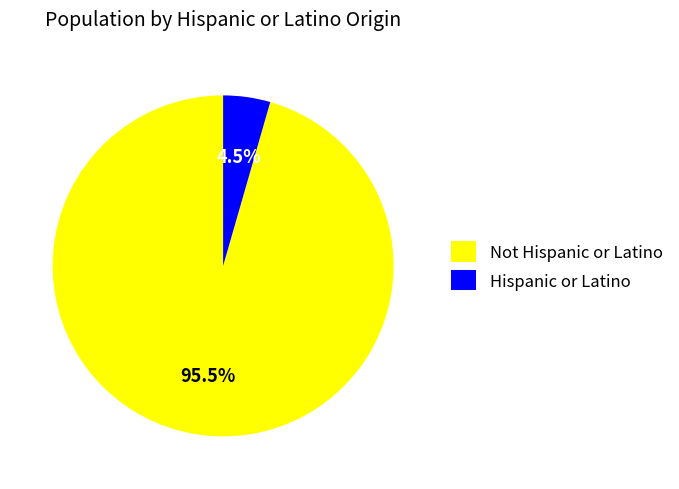

Does Hispanic or Latino account for over 50% of the chart?

No